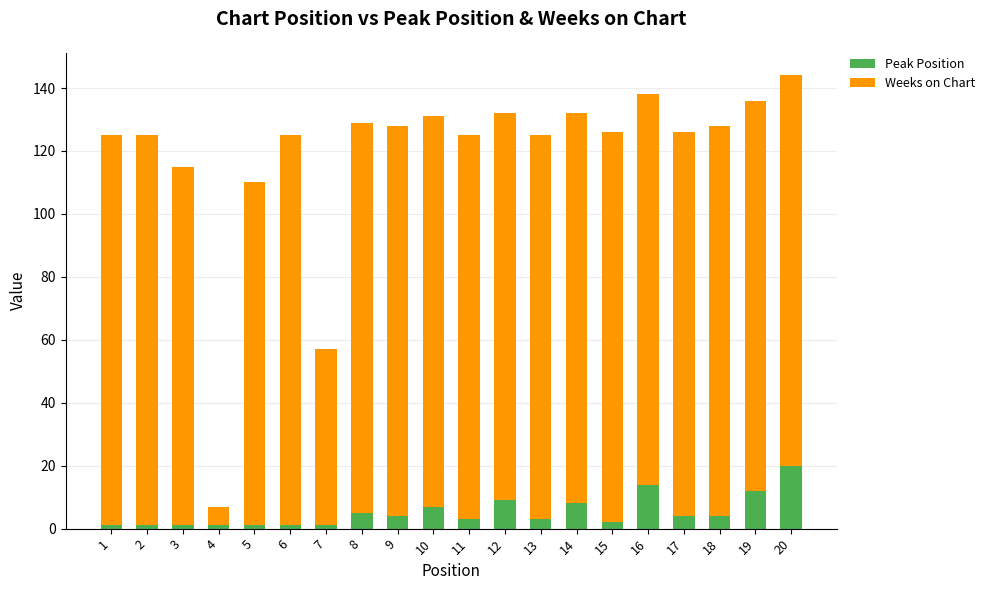

The Peak Position series shows 33 at 20. True or false?

False